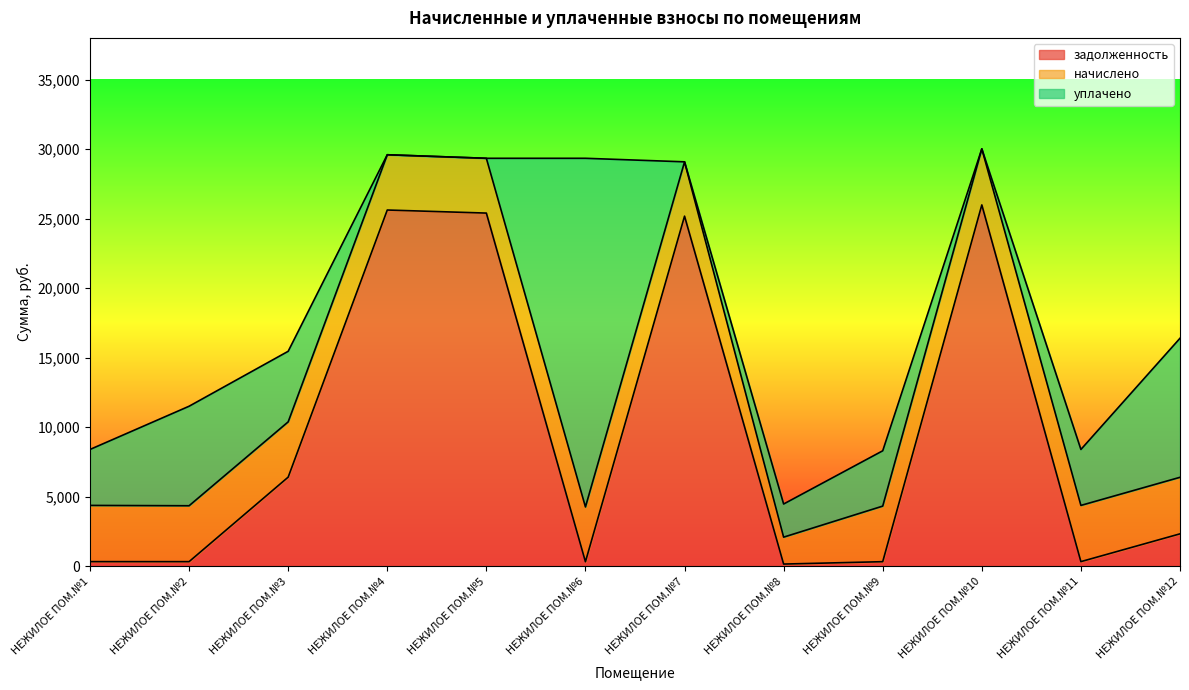

What is the difference between the maximum and minimum values in the задолженность series?

25827.7